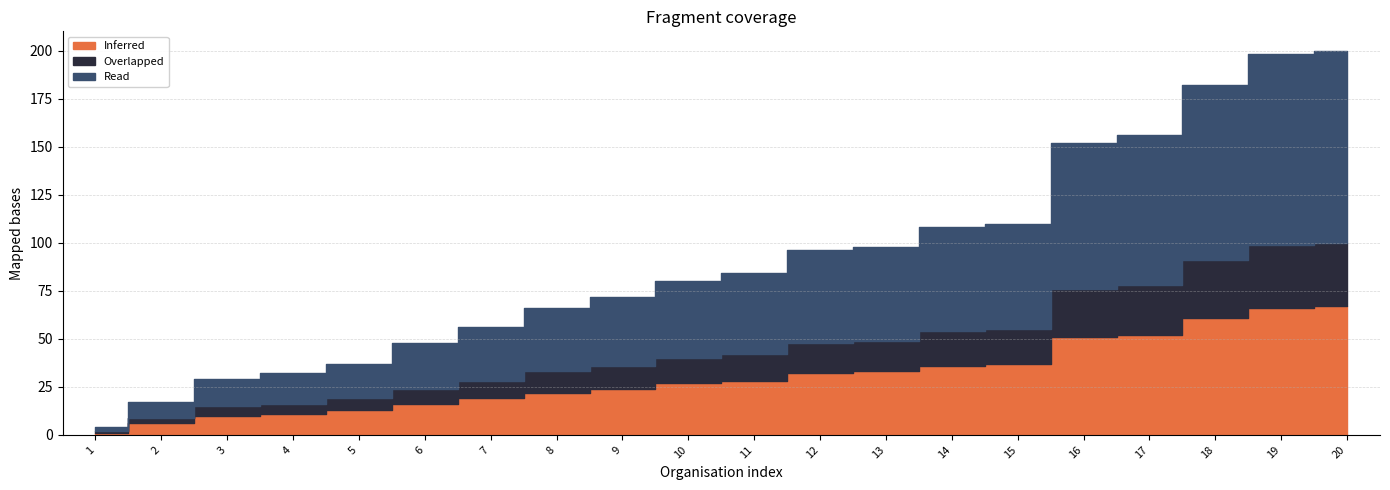

How many data points in Inferred are above 28?

9